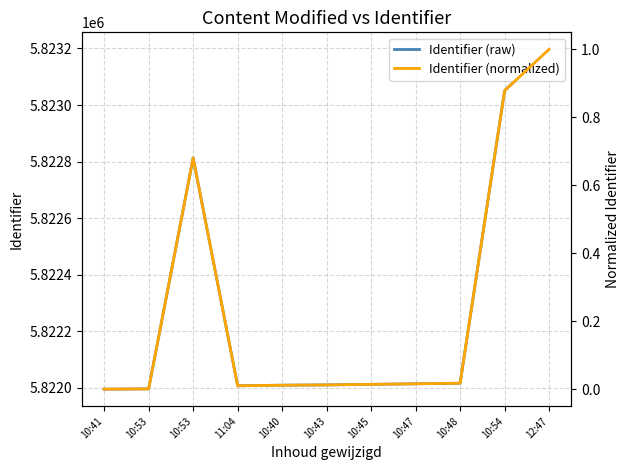

What is the average value of the Identifier (normalized) series?

0.2